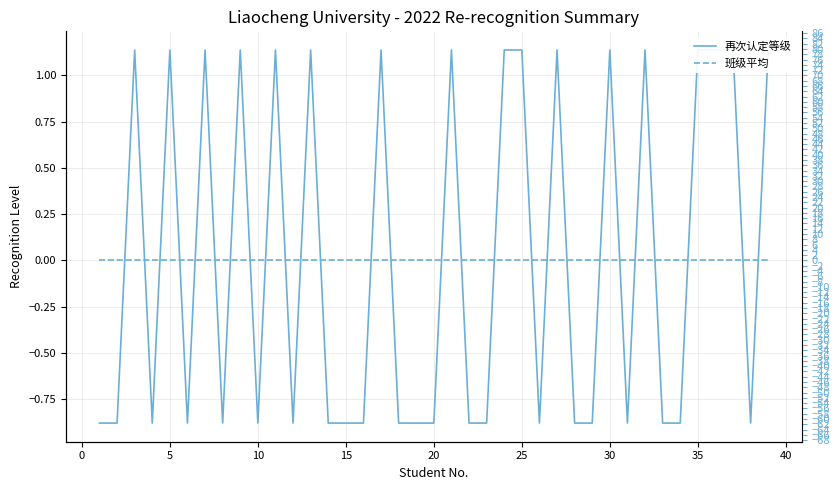

Does the chart display data point markers on the line(s)?

No